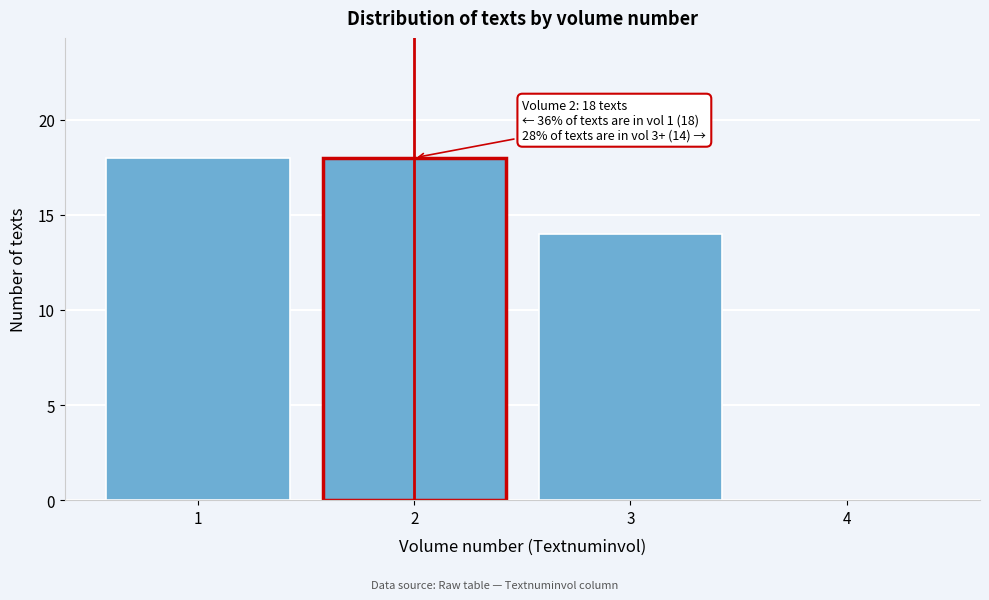

Reading left to right, extract all data points from this chart.

1=18	2=18	3=14	4=0